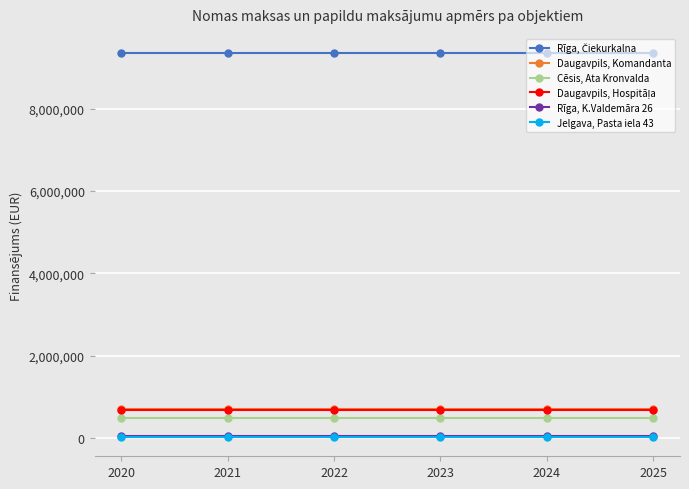

The value of Cēsis, Ata Kronvalda at 2020 is 484394. True or false?

True